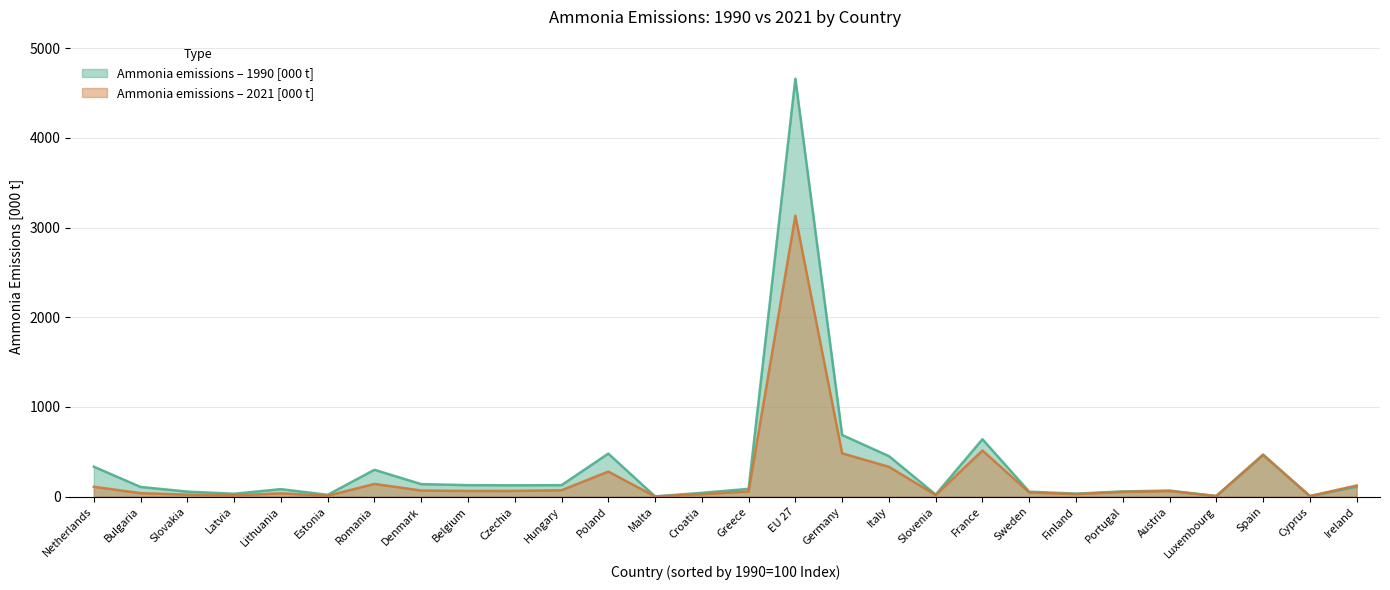

Is the value of Ammonia emissions – 1990 [000 t] at Slovenia greater than the value of Ammonia emissions – 2021 [000 t] at Luxembourg?

Yes